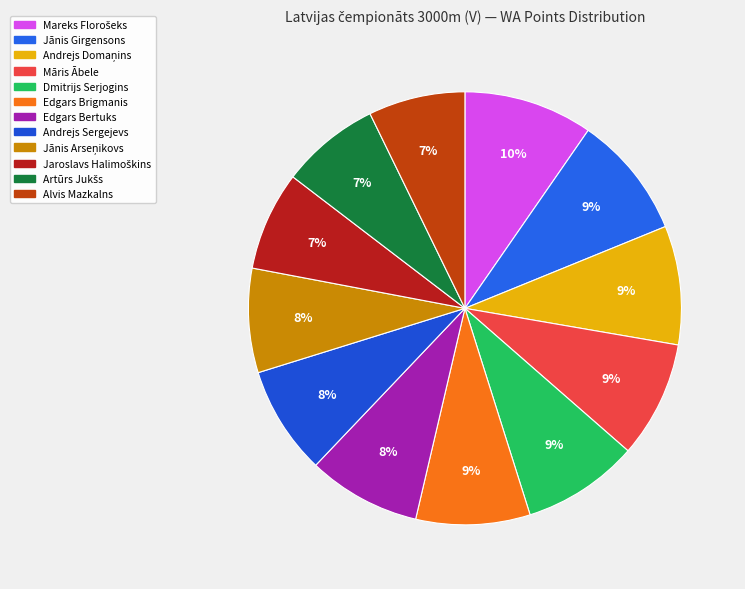

To the nearest percent, what is the average slice percentage?

8%